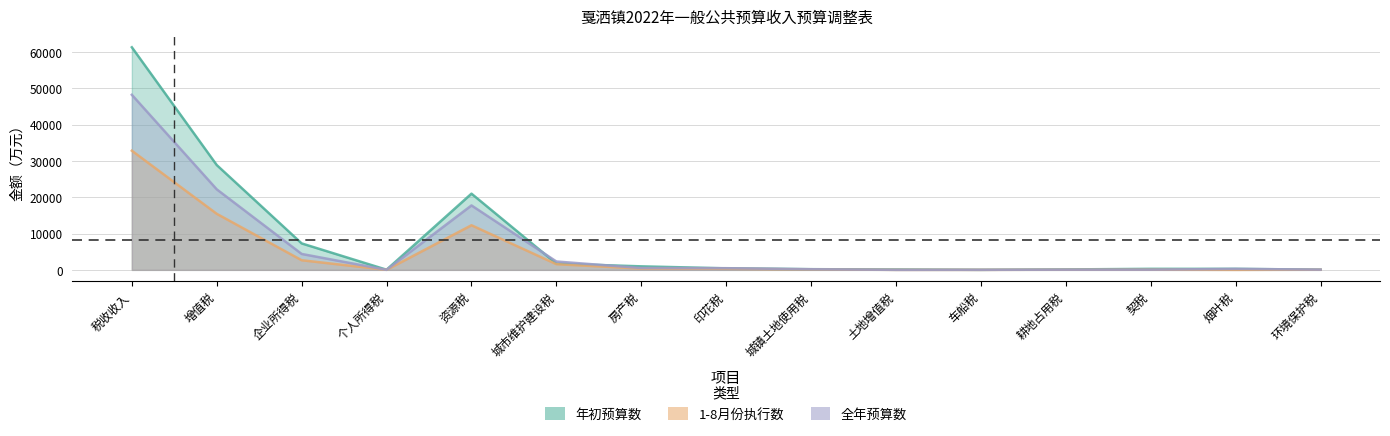

What is the minimum value for 全年预算数?

1